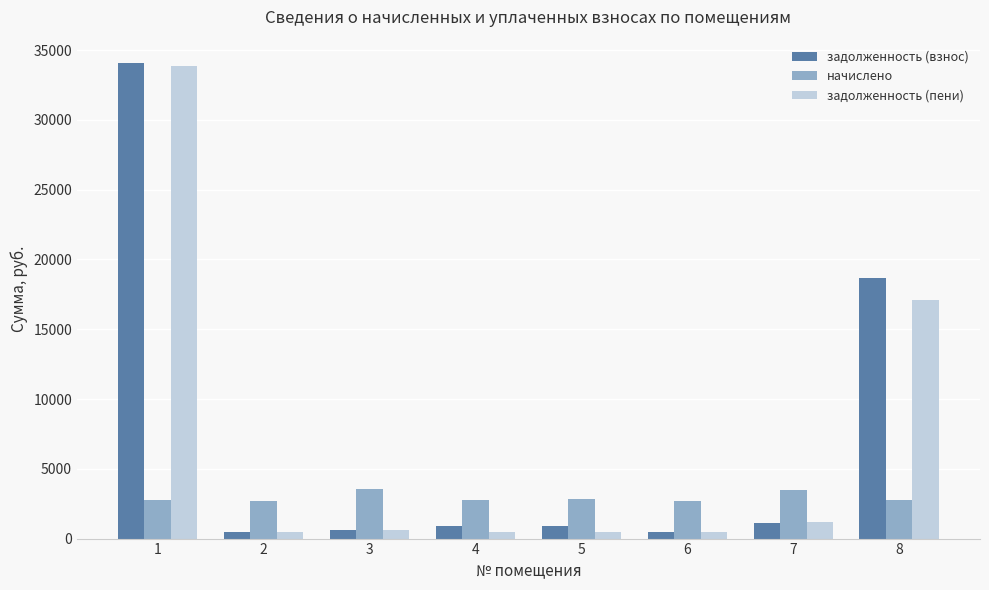

What is the minimum value for задолженность (пени)?

453.0